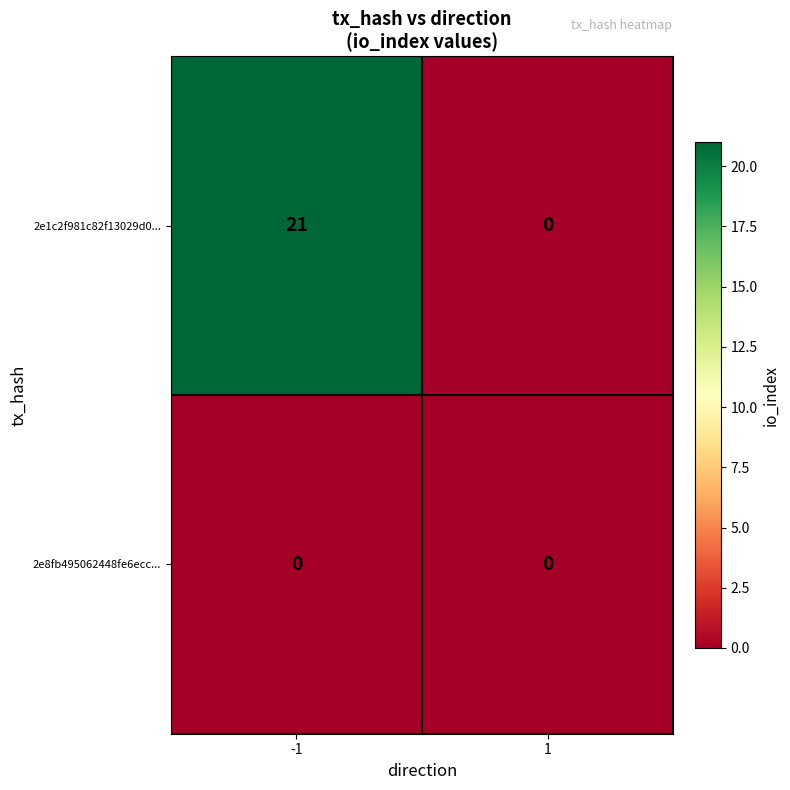

What is the sum of the 2e1c2f981c82f13029d0... values at -1 and 1?

21